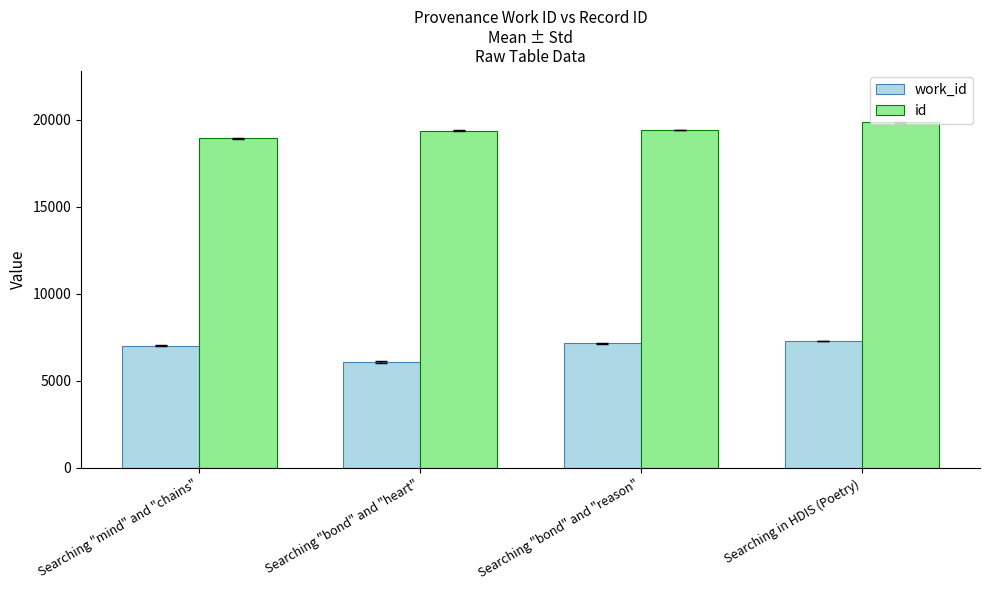

Is it true that id equals 19861 at Searching in HDIS (Poetry)?

True